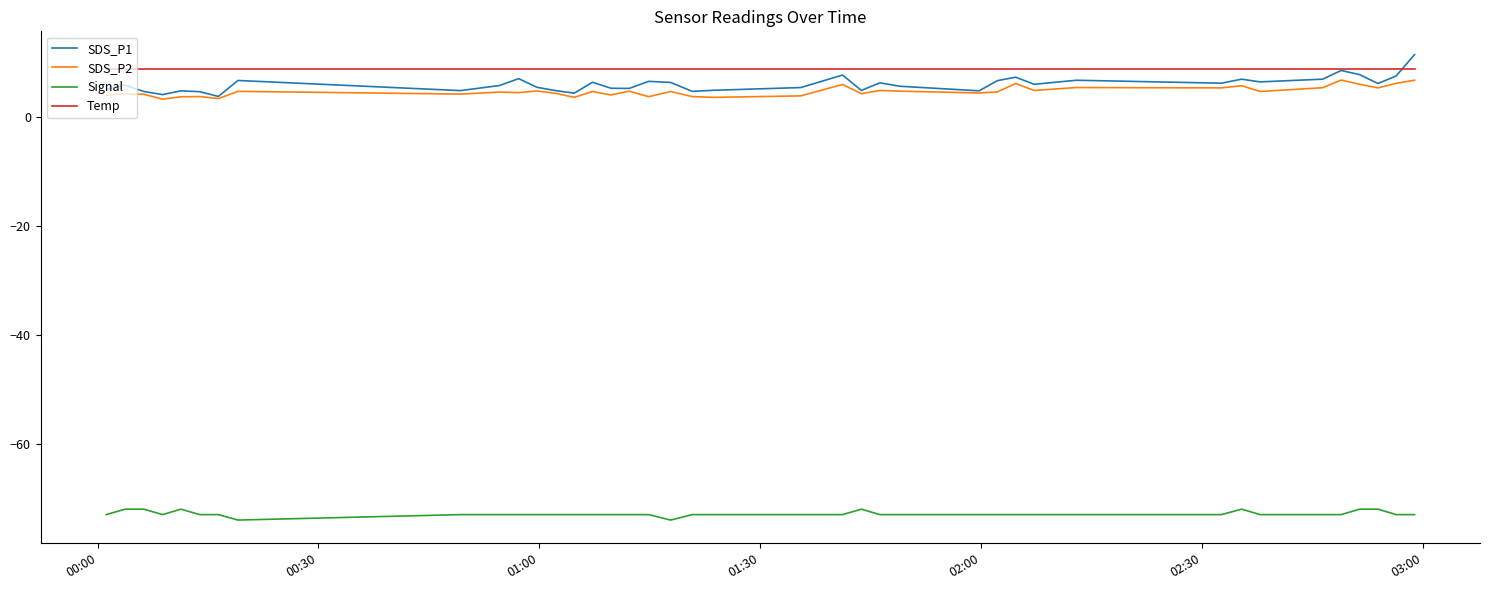

What are all the series names shown in the legend?

SDS_P1, SDS_P2, Signal, Temp